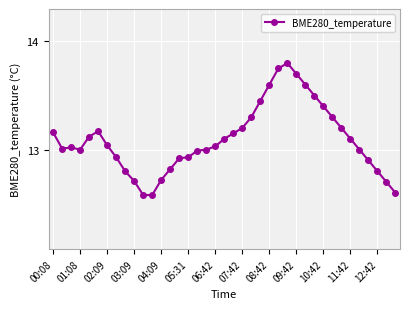

What is the value of the 32nd point from the left?

13.3